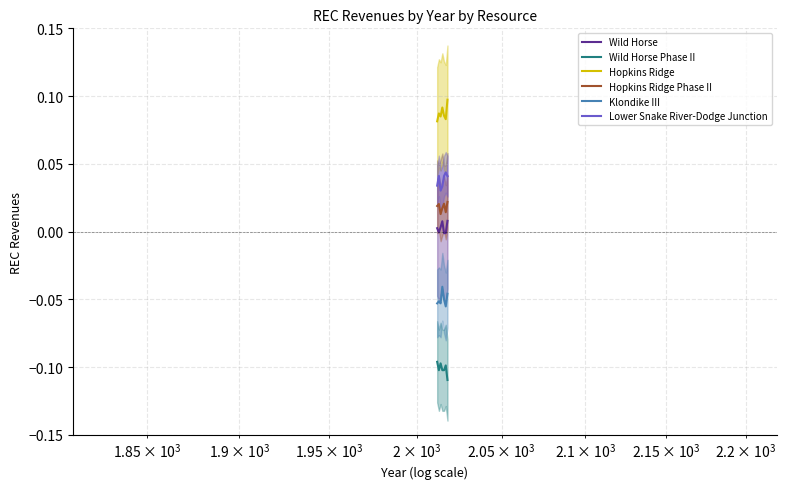

True or false: Wild Horse Phase II and Hopkins Ridge Phase II cross at least once.

False